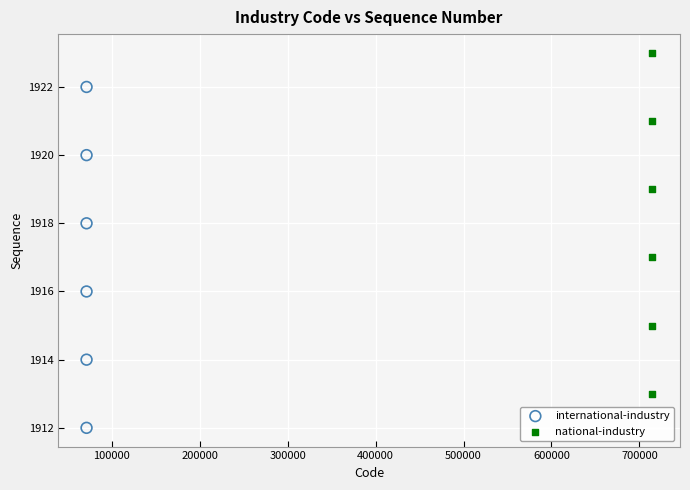

Which series reaches the minimum Y coordinate?

international-industry